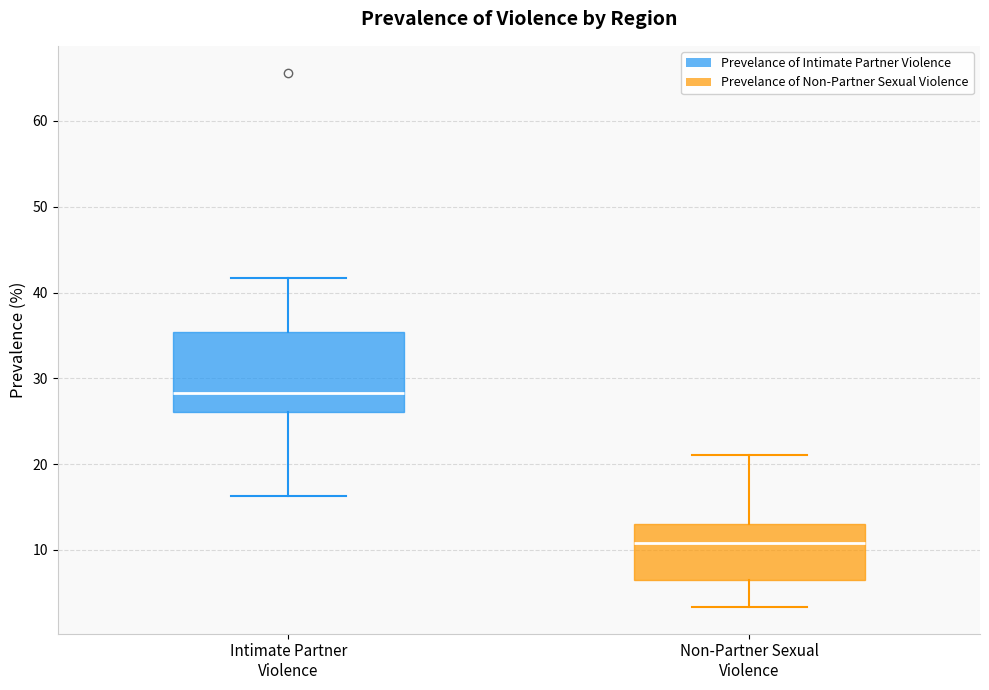

Where is the lower edge of the box for Intimate Partner Violence on the y-axis? The values are not printed on the chart, so give them approximately, as read against the axis.

26